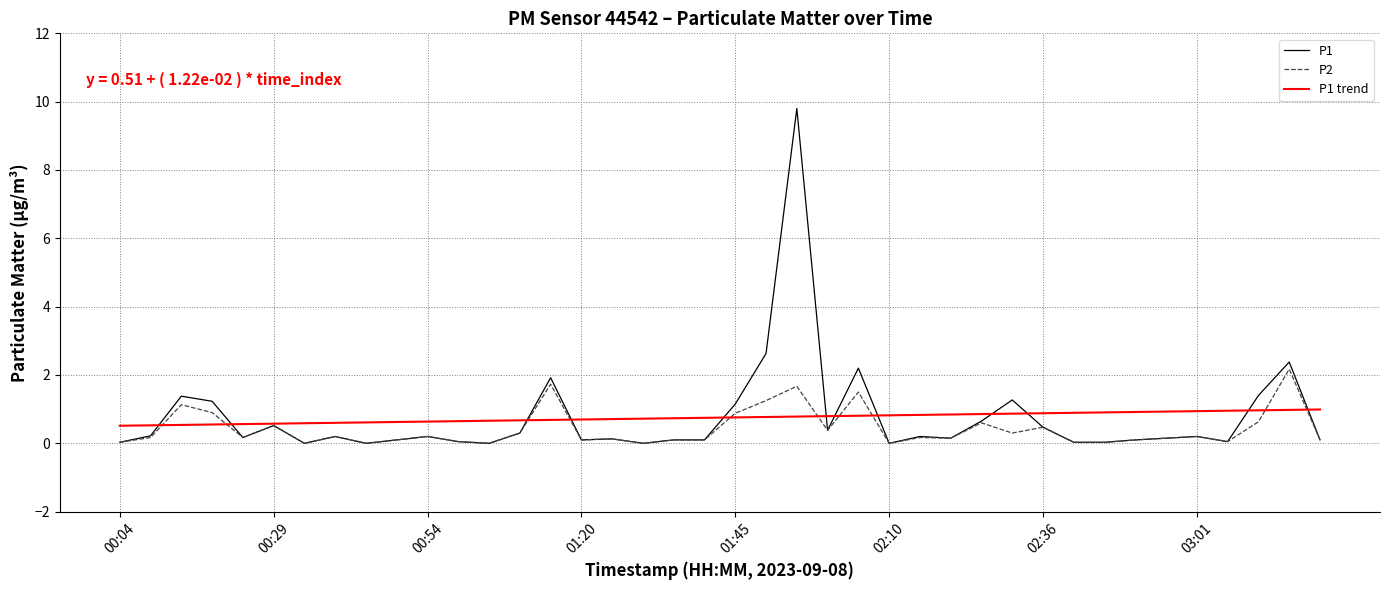

Rank the series by their maximum value, from lowest to highest.

P1 trend, P2, P1